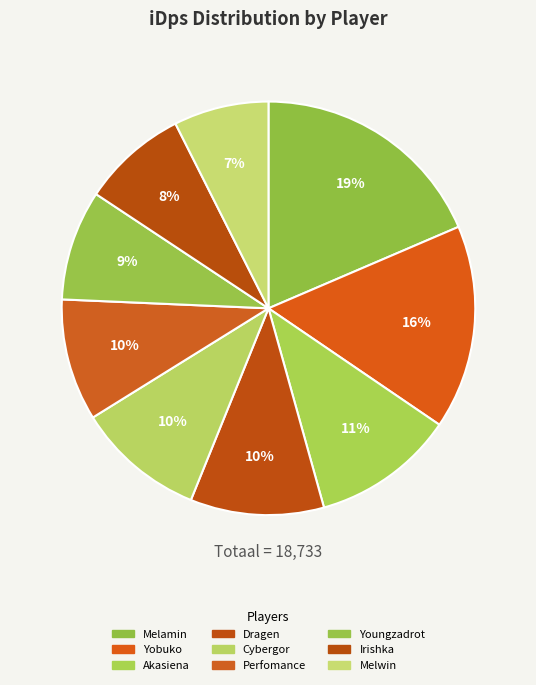

To the nearest percent, what percentage of the pie is Irishka?

8%